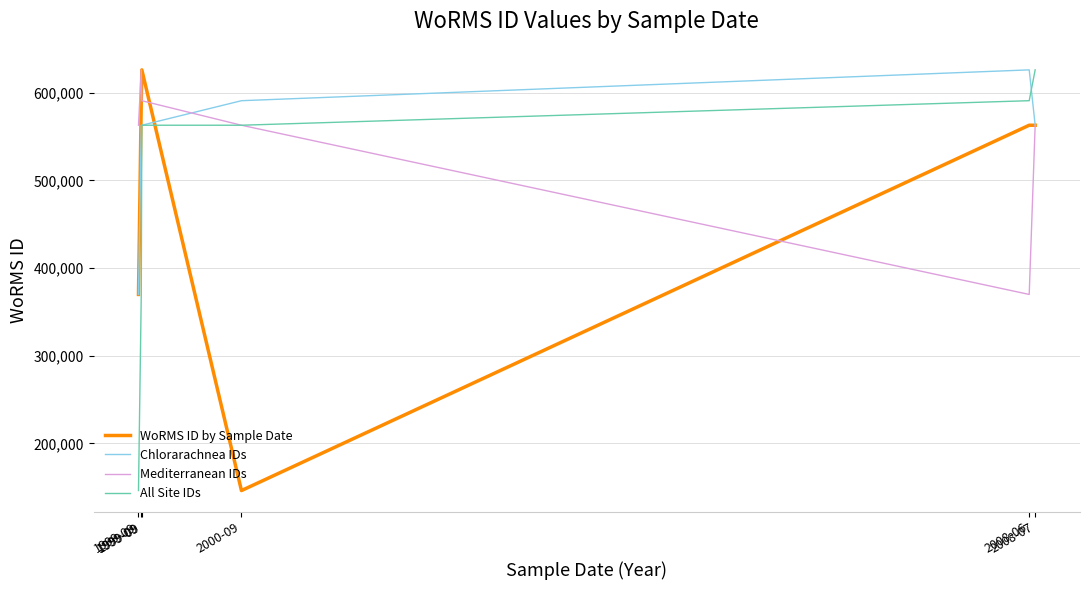

Which has a higher value, 1999-09 or 2008-06?

1999-09